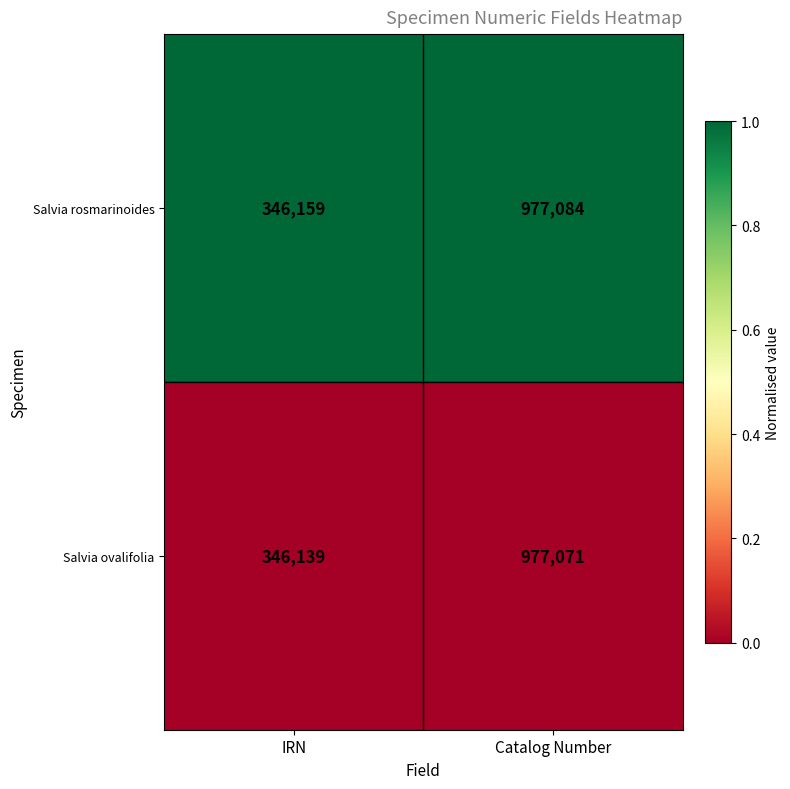

What is the difference between the highest and lowest values at IRN?

20